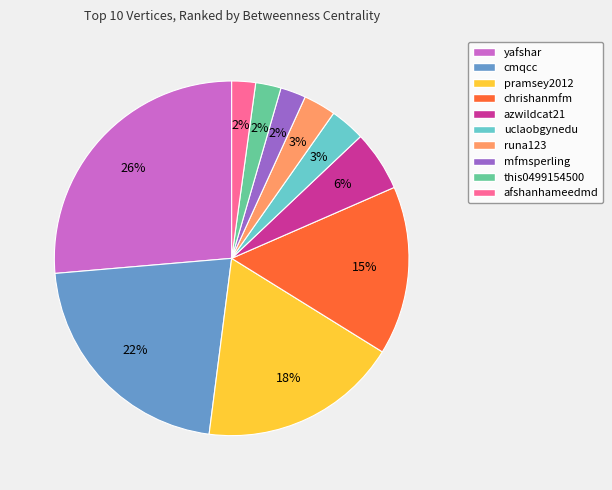

To the nearest percent, what is the average slice percentage?

10%